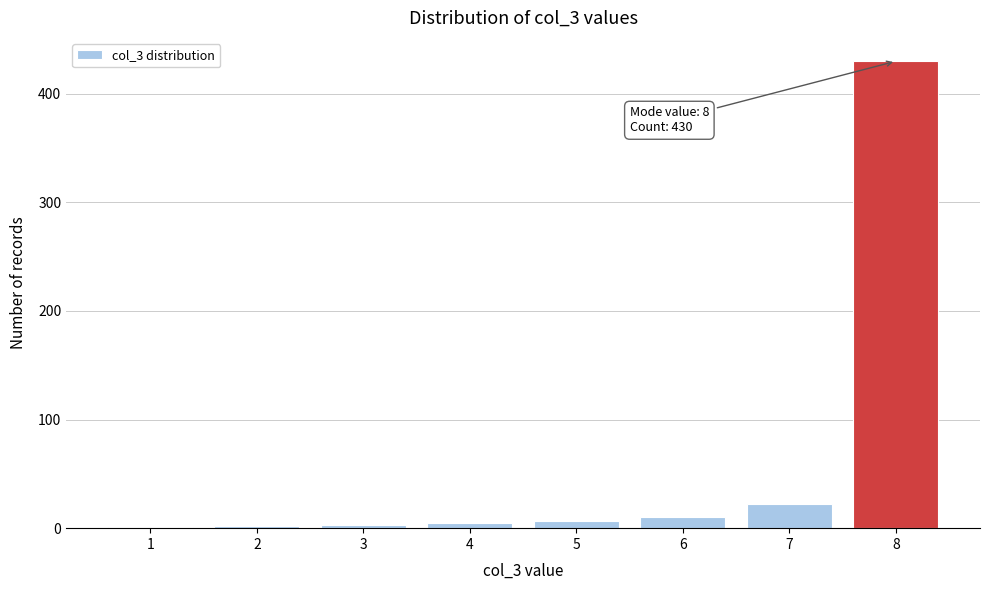

What is the greatest value displayed?

430